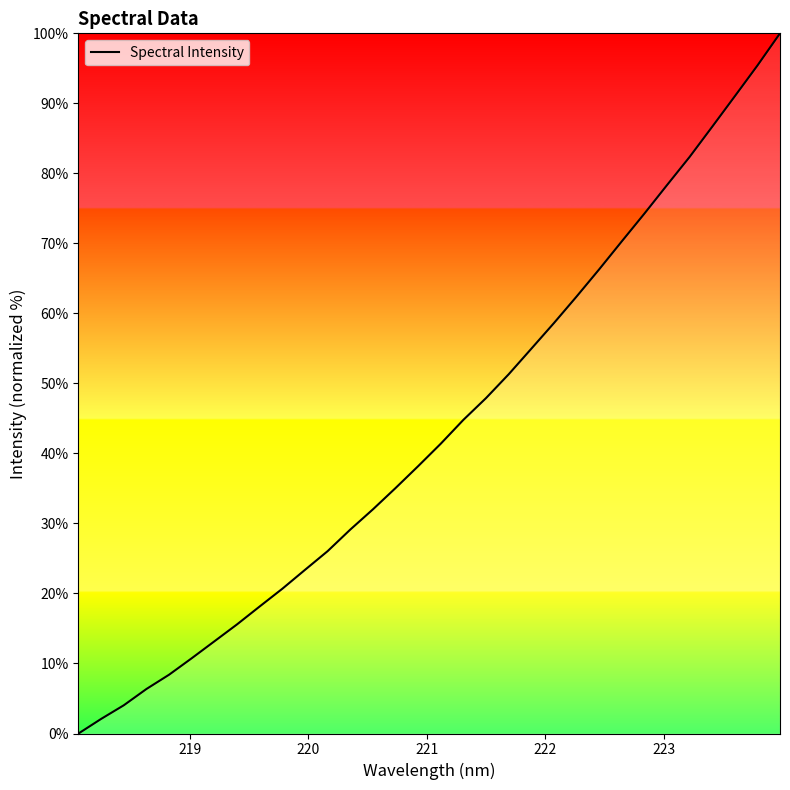

Count the number of values greater than 41.

16